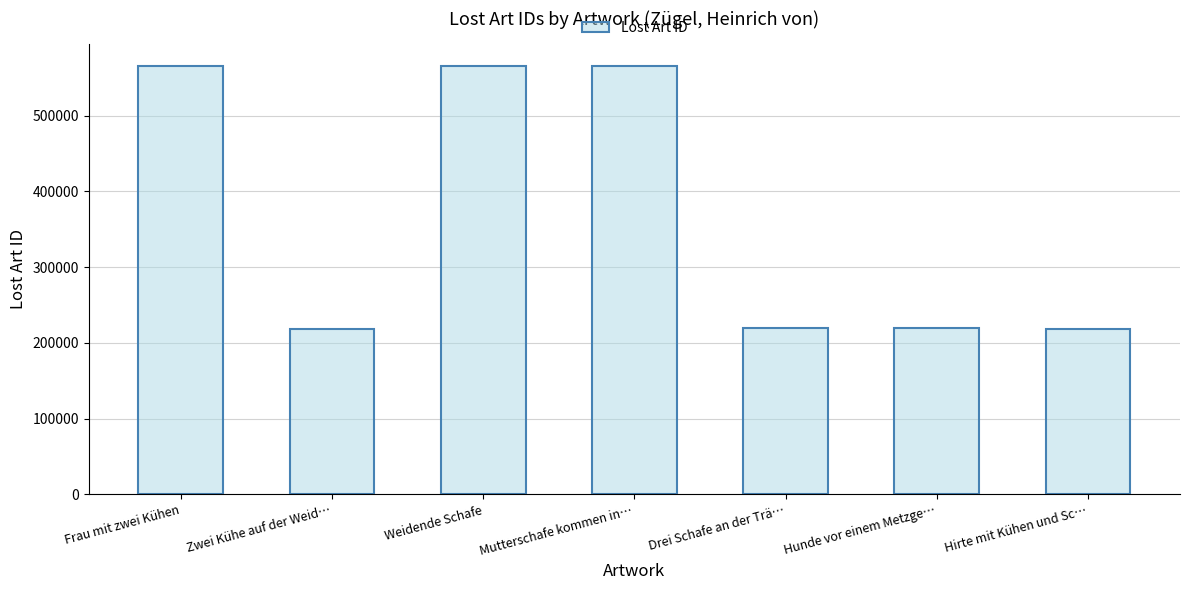

What is the value of the 4th bar from the left?

565767